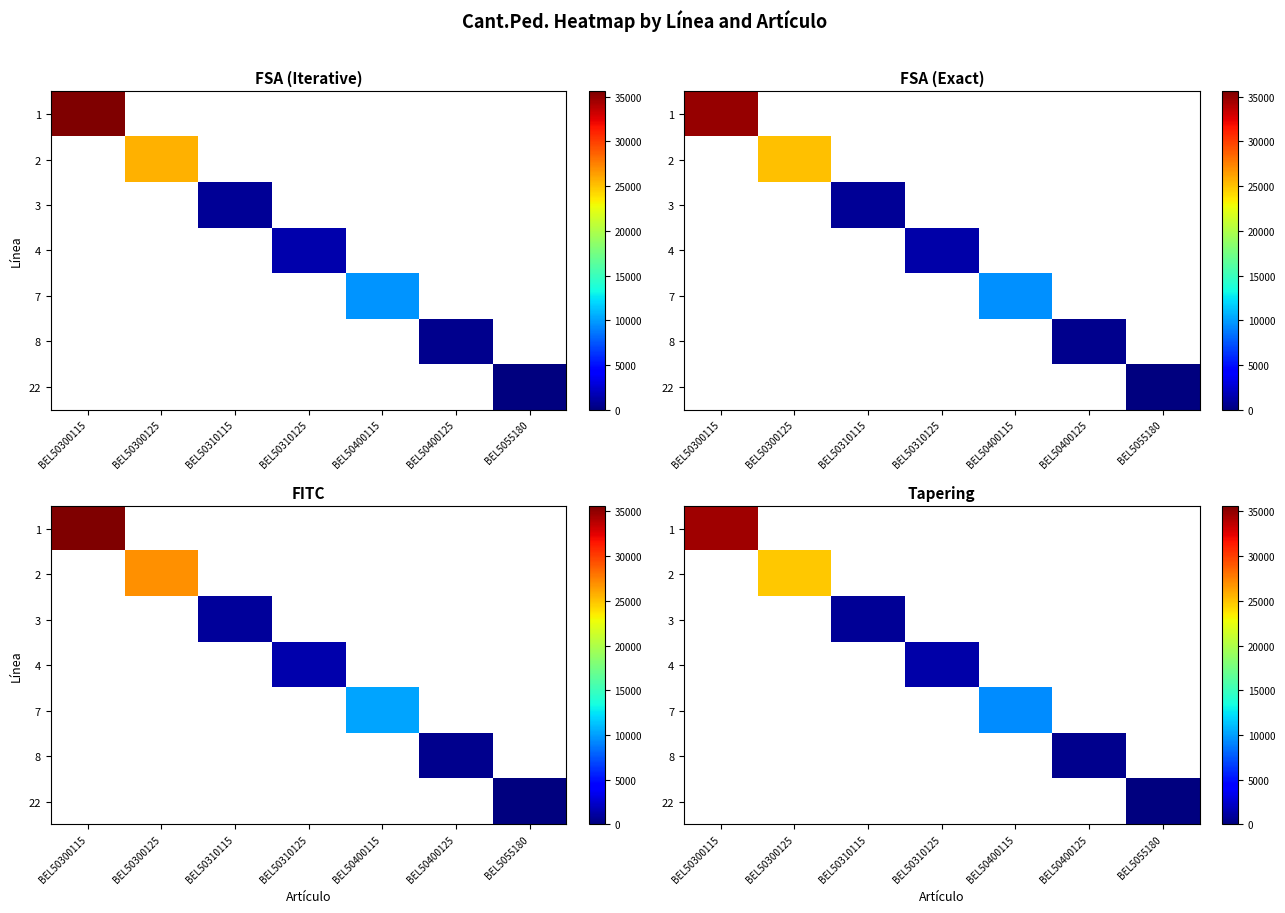

How many series are shown in this chart?

7